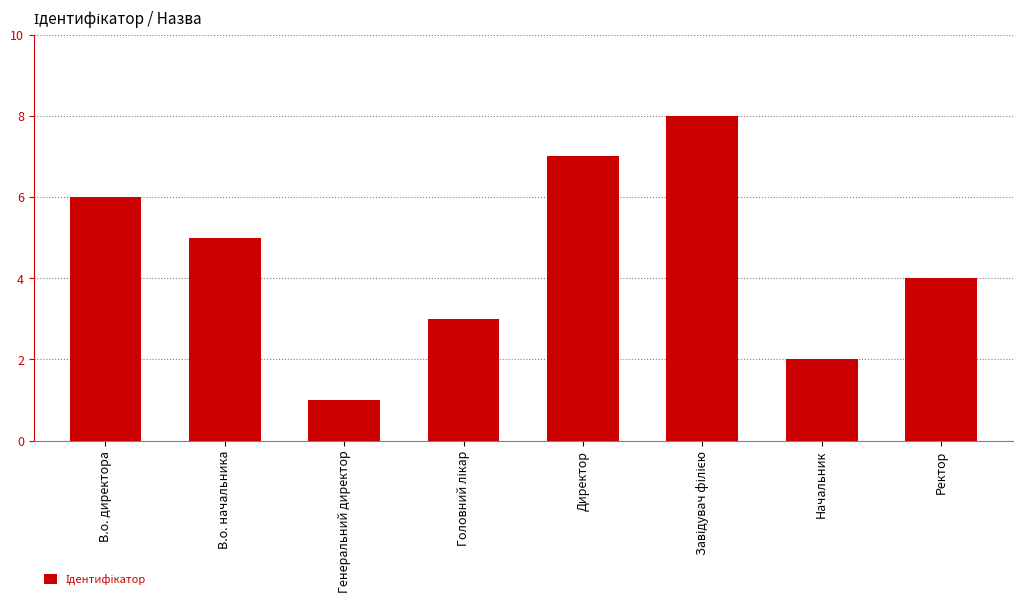

What is the difference between the maximum and second lowest values?

6